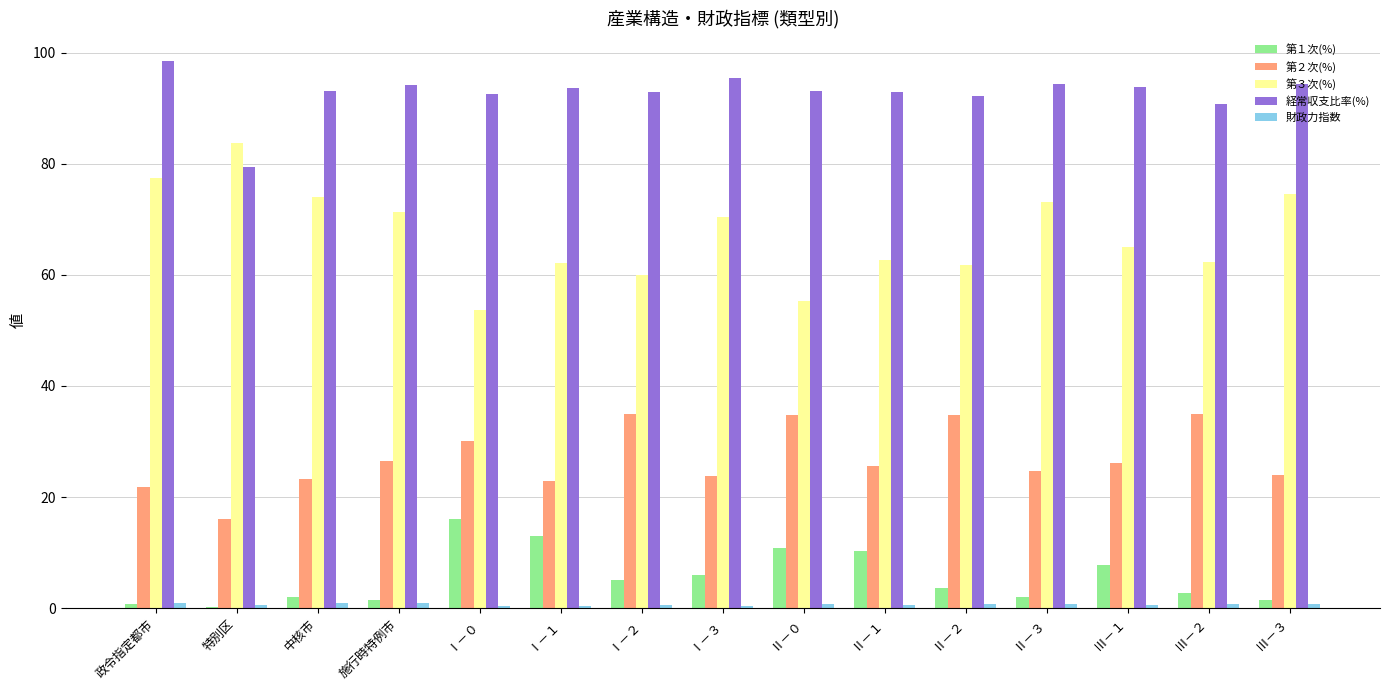

Which series has the largest total across all categories?

経常収支比率(%)